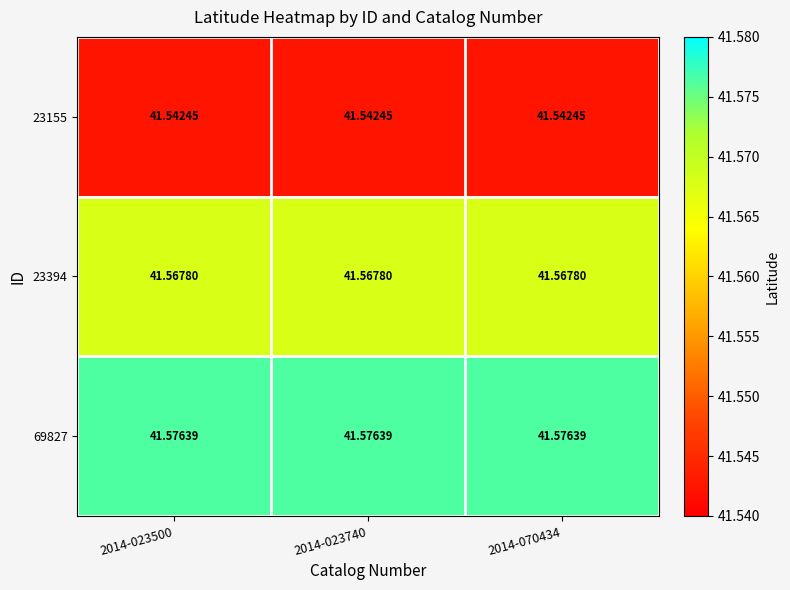

At which category does the chart reach its peak across all series?

2014-023500